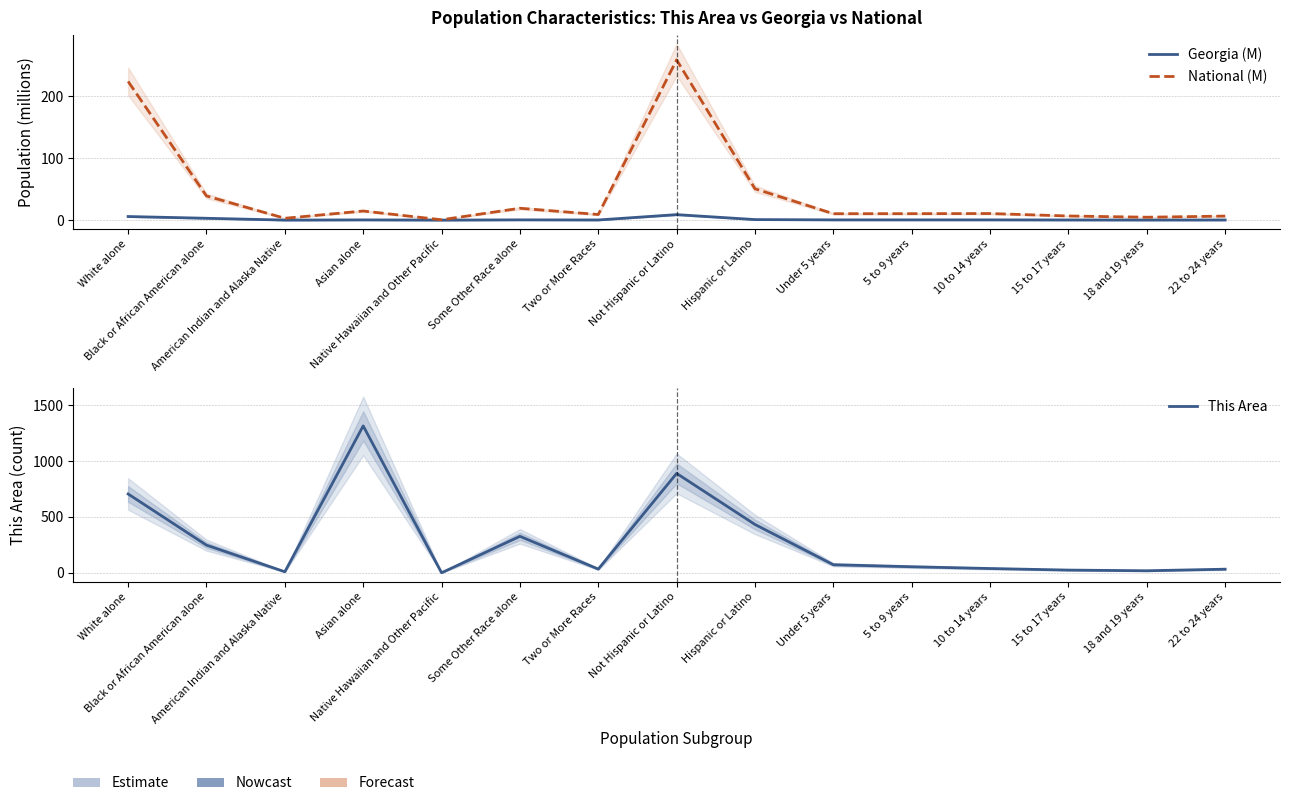

What is the difference between the National (M) values at 5 to 9 years and 18 and 19 years?

5.7